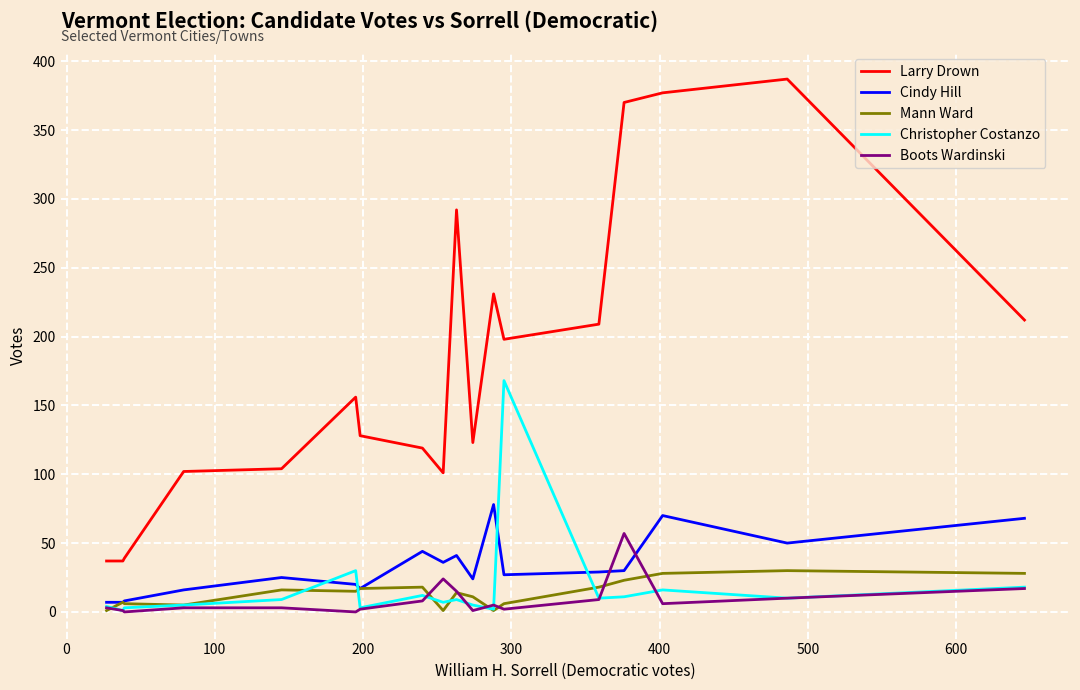

Rank the series by their maximum value, from highest to lowest.

Larry Drown, Christopher Costanzo, Cindy Hill, Boots Wardinski, Mann Ward